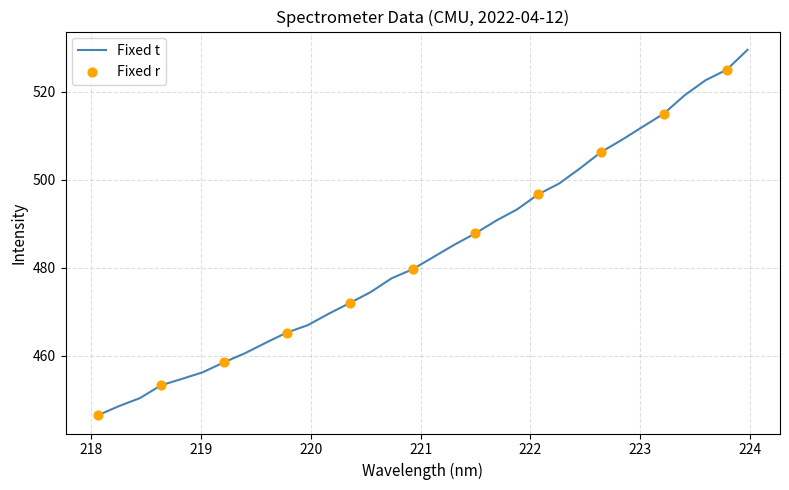

What is the greatest value displayed?

529.5